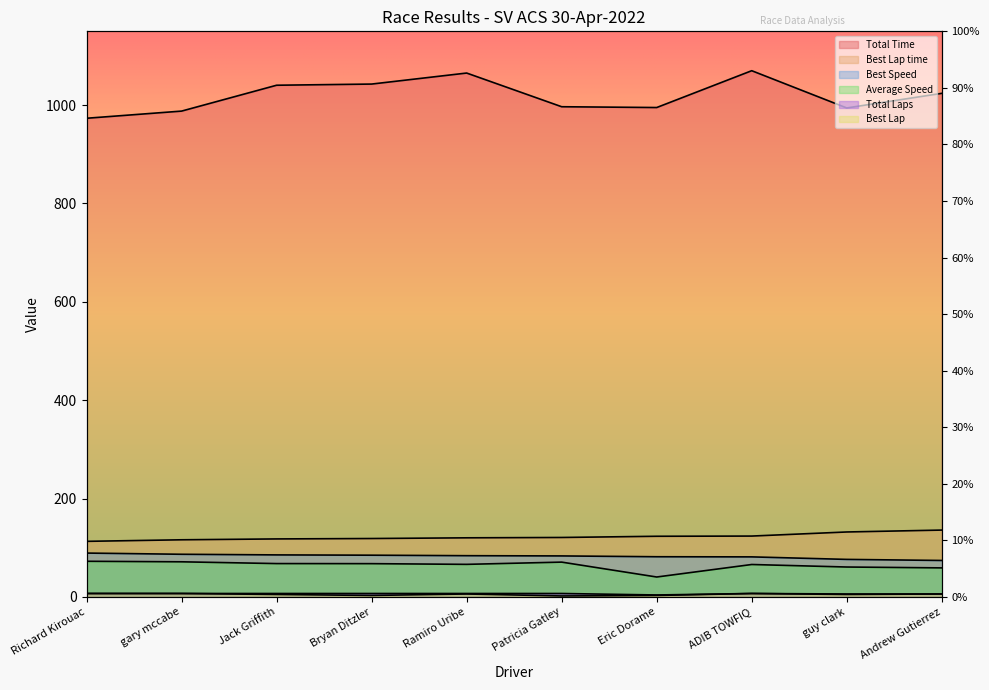

What is the difference between the highest and lowest values at Jack Griffith?

1035.4